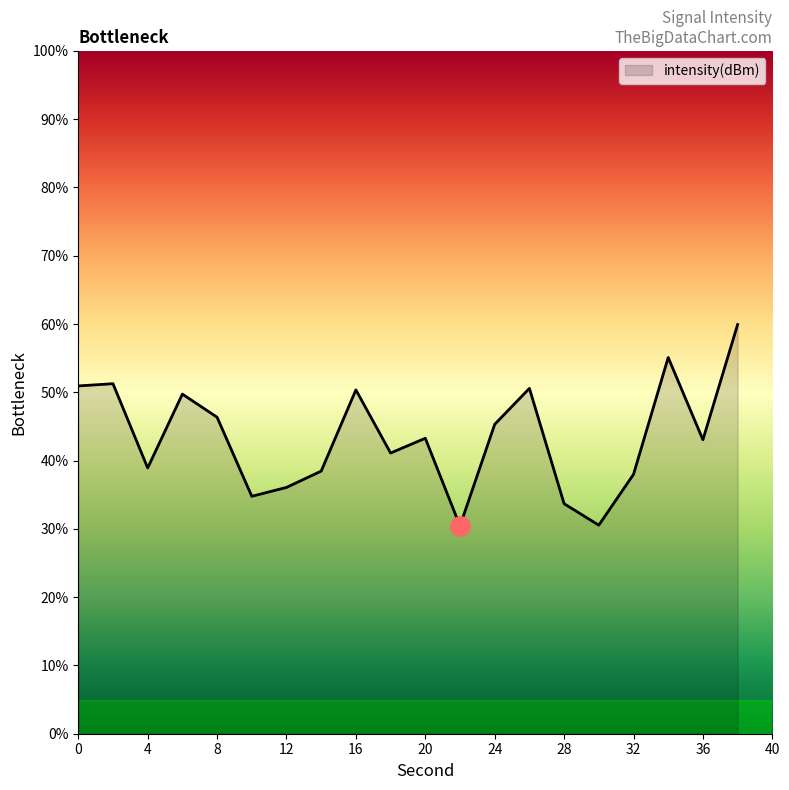

What is the greatest value displayed?

59.9